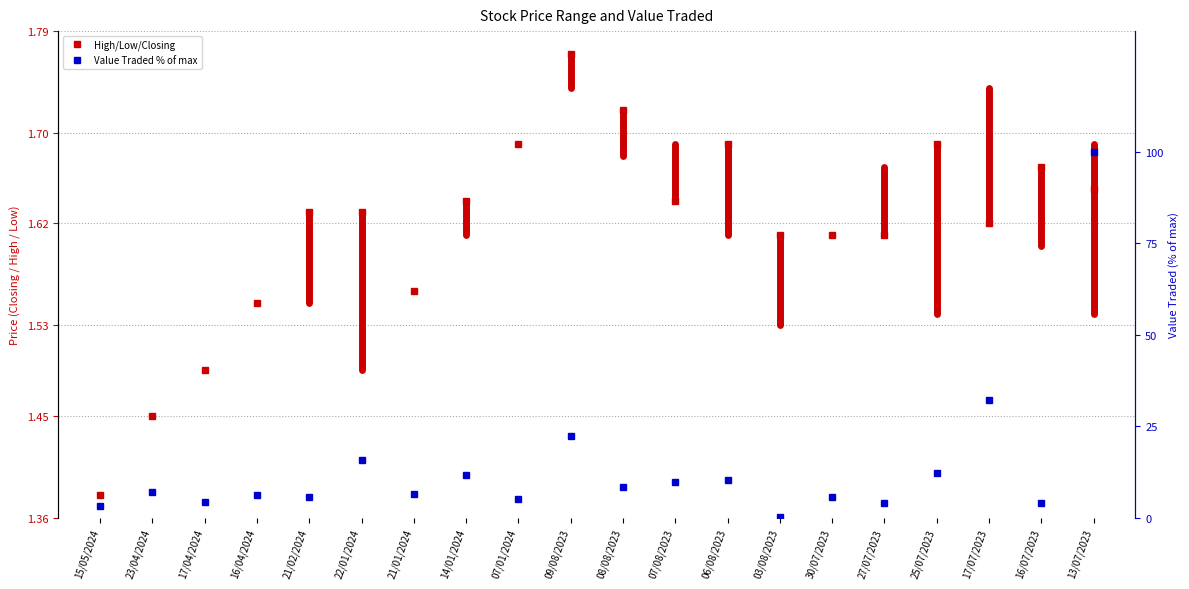

Reading right to left, extract all data points from this chart.

13/07/2023=100.0	16/07/2023=3.9	17/07/2023=32.1	25/07/2023=12.2	27/07/2023=4.0	30/07/2023=5.6	03/08/2023=0.1	06/08/2023=10.4	07/08/2023=9.8	08/08/2023=8.2	09/08/2023=22.4	07/01/2024=5.1	14/01/2024=11.7	21/01/2024=6.5	22/01/2024=15.6	21/02/2024=5.7	16/04/2024=6.2	17/04/2024=4.4	23/04/2024=7.1	15/05/2024=3.0